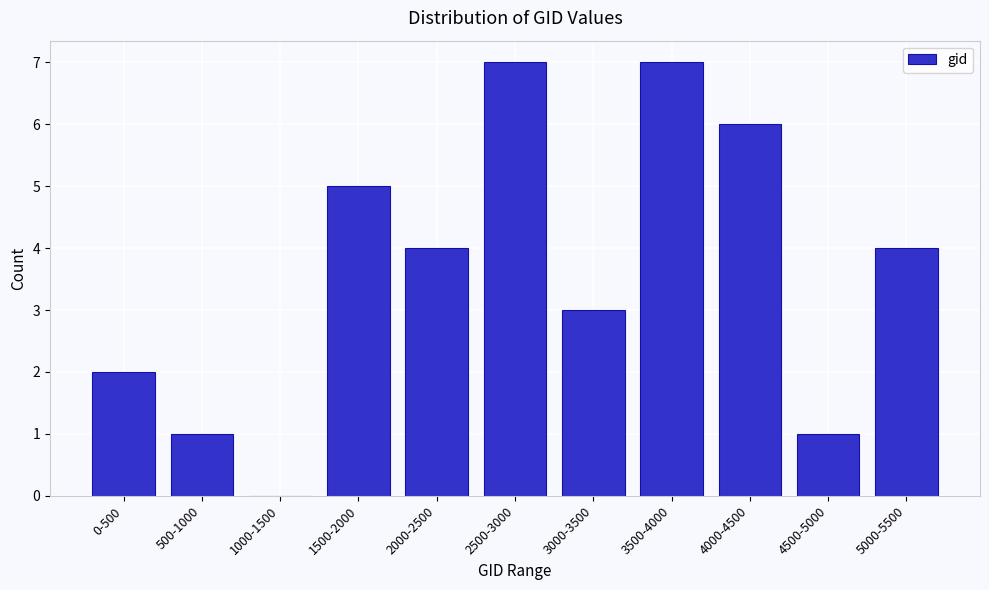

Reading left to right, list all the values displayed in this chart.

0-500=2	500-1000=1	1000-1500=0	1500-2000=5	2000-2500=4	2500-3000=7	3000-3500=3	3500-4000=7	4000-4500=6	4500-5000=1	5000-5500=4